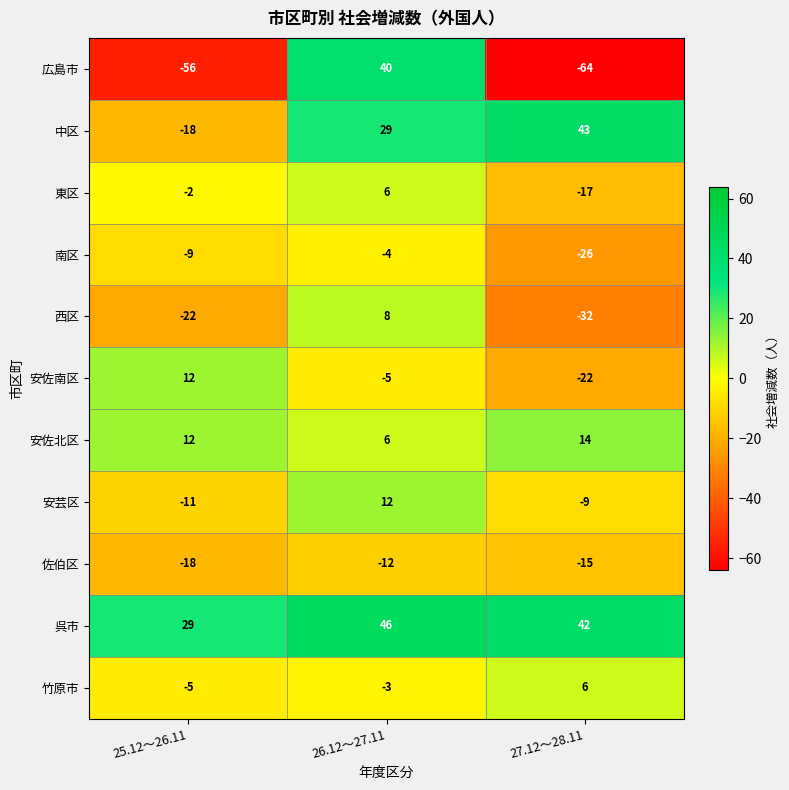

Count the 竹原市 values in the range -5 to 6.

3